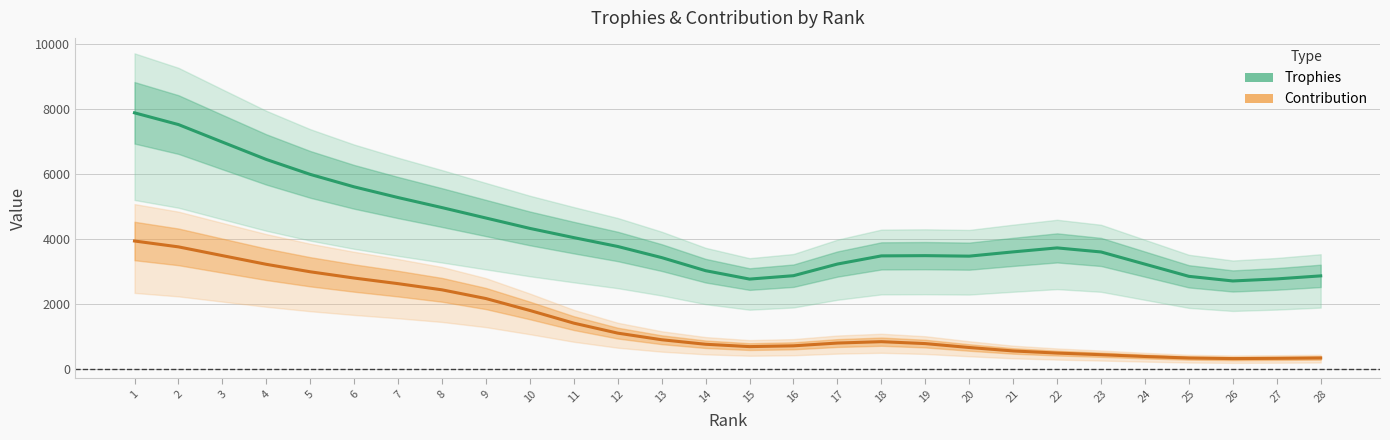

Rank the series by their maximum value, from lowest to highest.

Contribution, Trophies